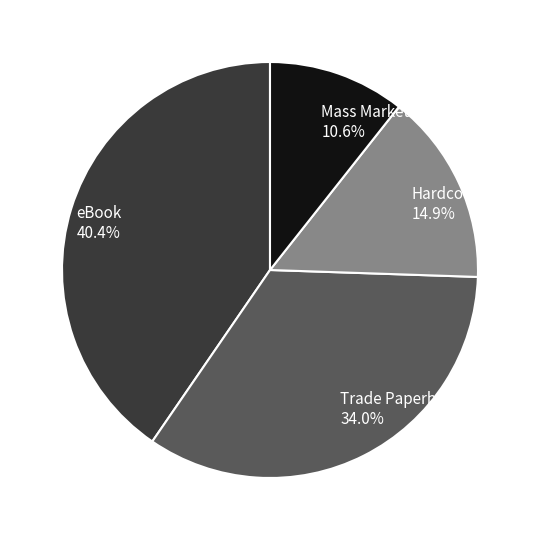

Count the number of slices in the pie.

4